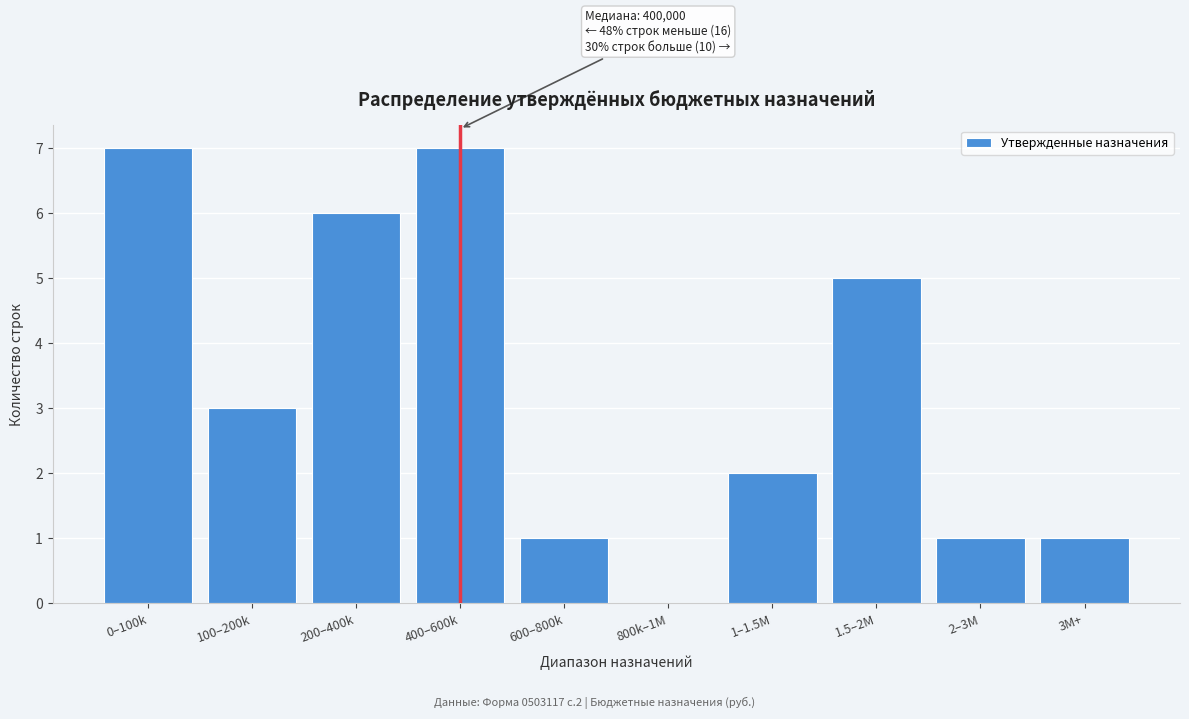

What is the sum of all values?

33